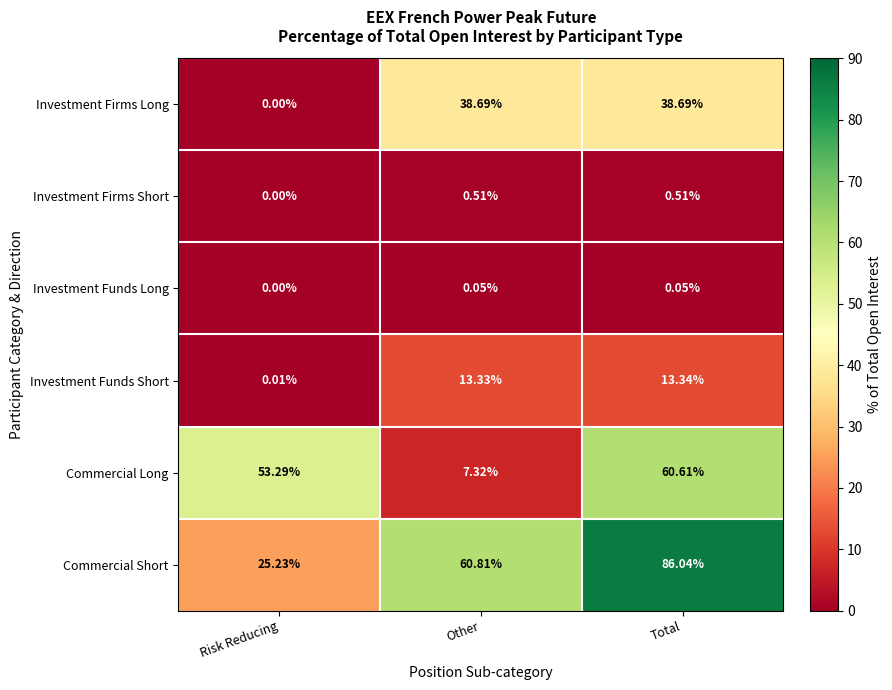

How many distinct data groups are displayed?

6